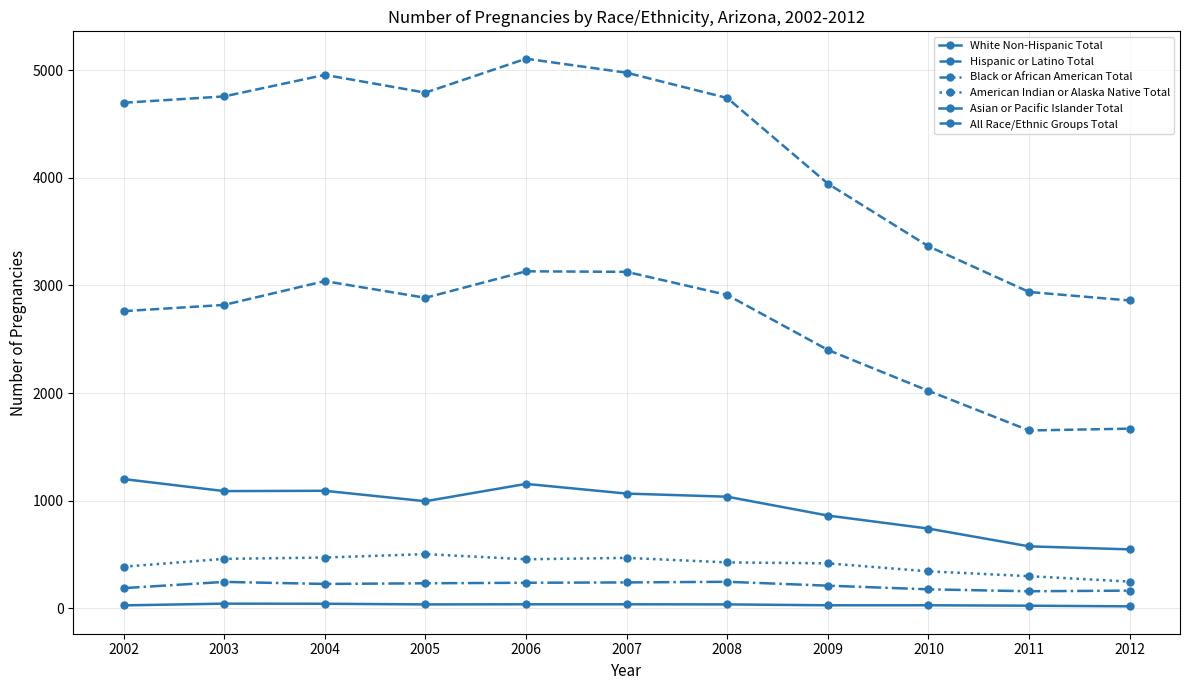

Count the number of categories in the chart.

11